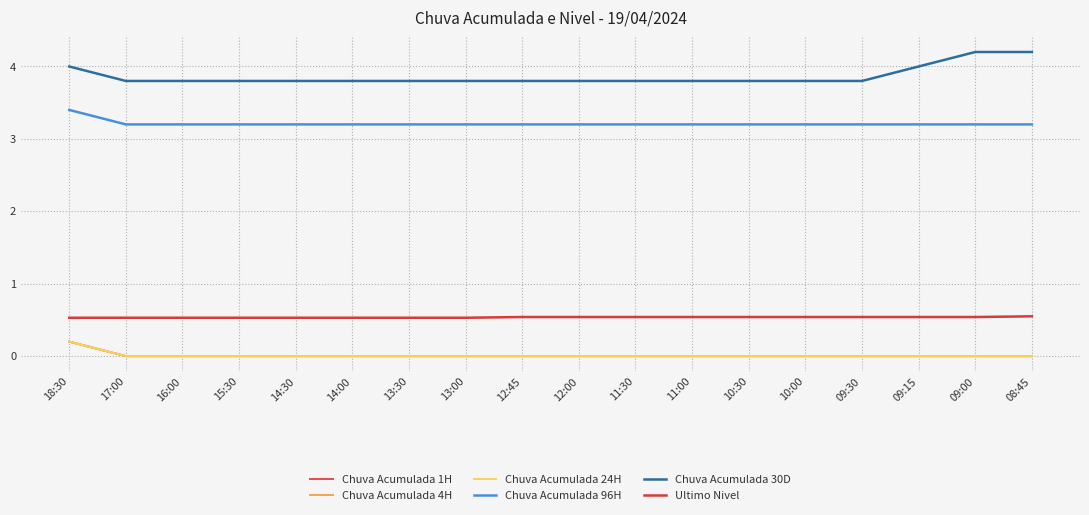

Does the chart display data point markers on the line(s)?

No